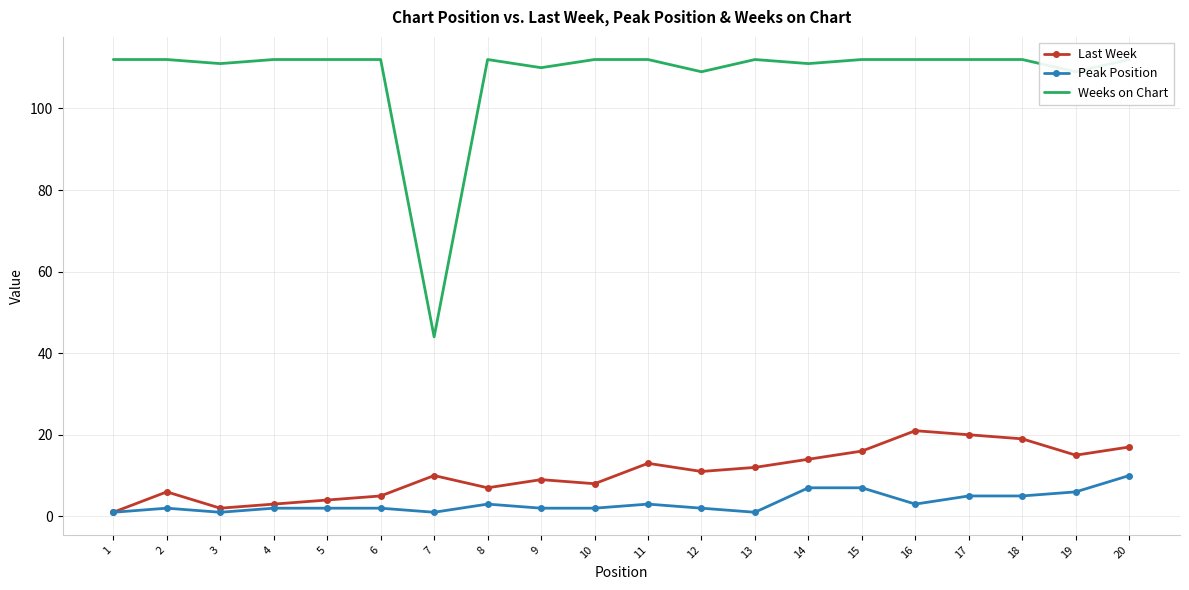

How many interior local peaks does the Last Week series have?

5